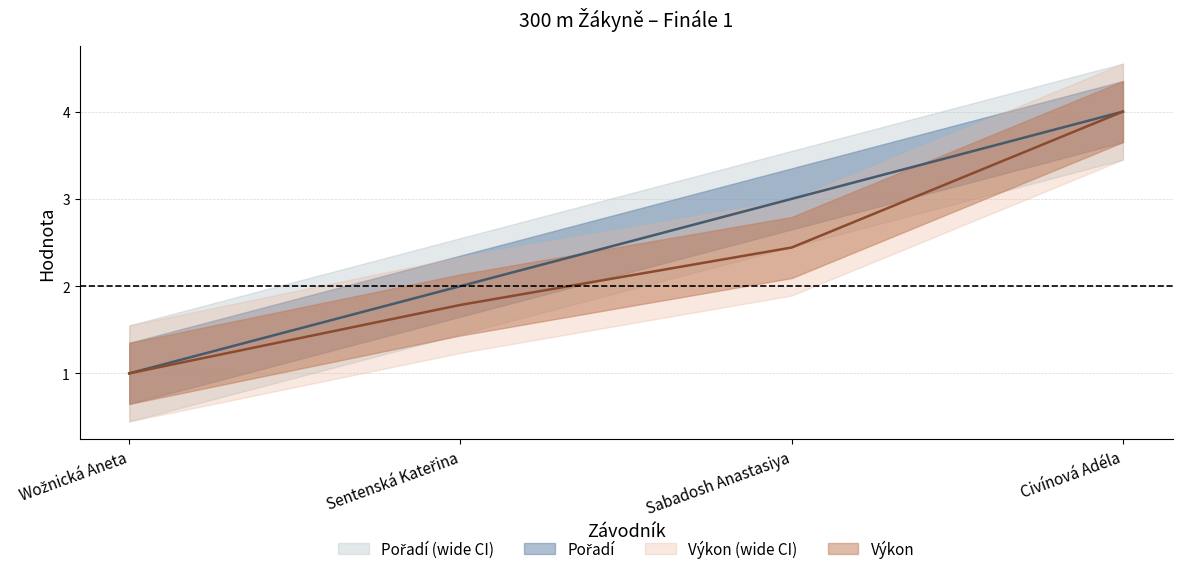

What is the label of the 3rd point from the left?

Sabadosh Anastasiya